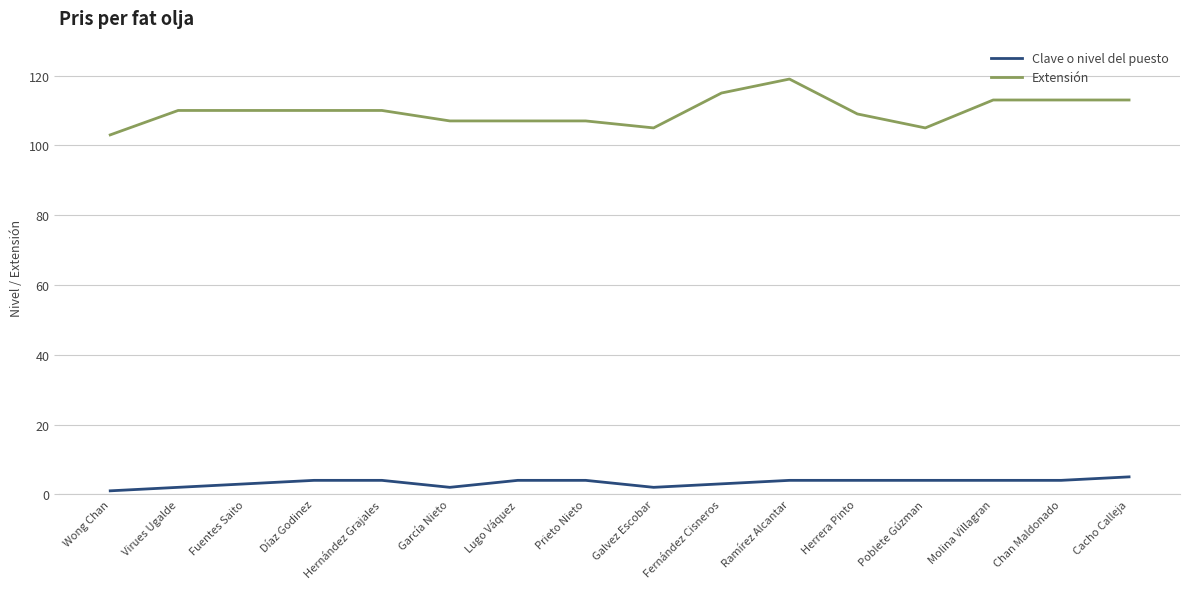

Which series has the widest spread of values?

Extensión